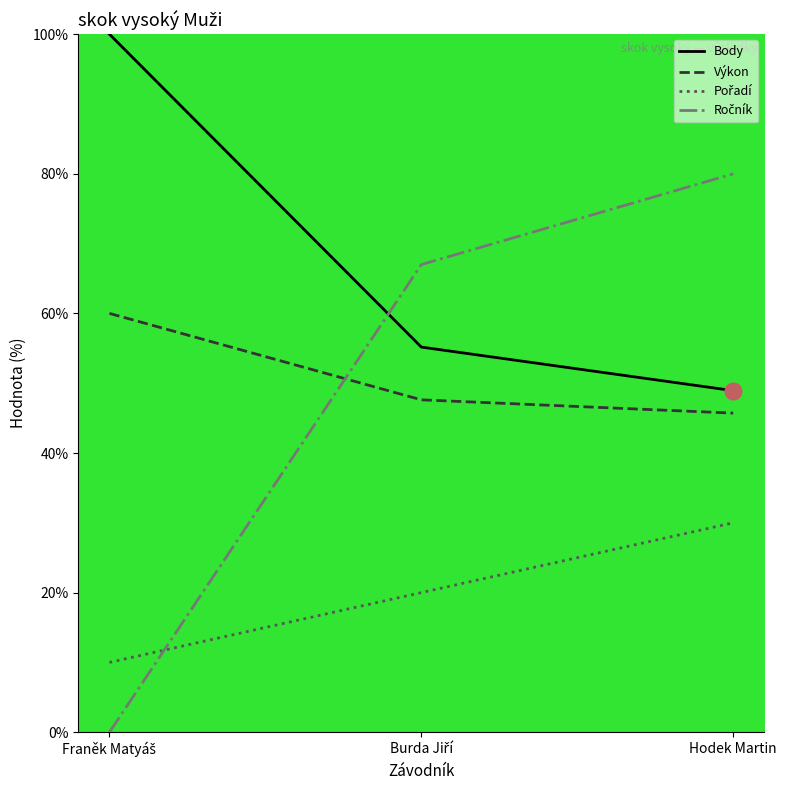

At how many categories does at least one series exceed 95?

1